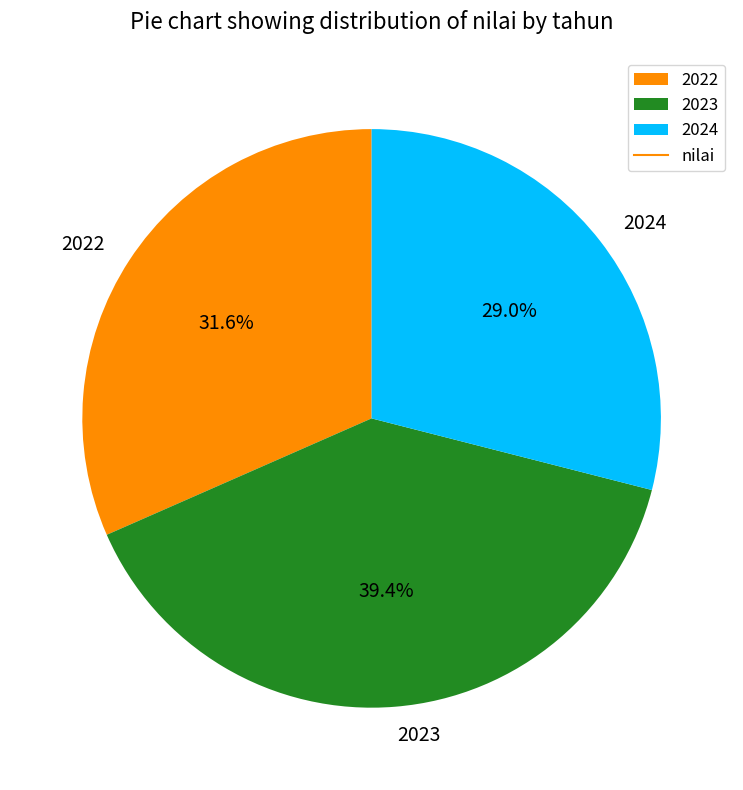

What is the smallest slice in the pie chart?

2024